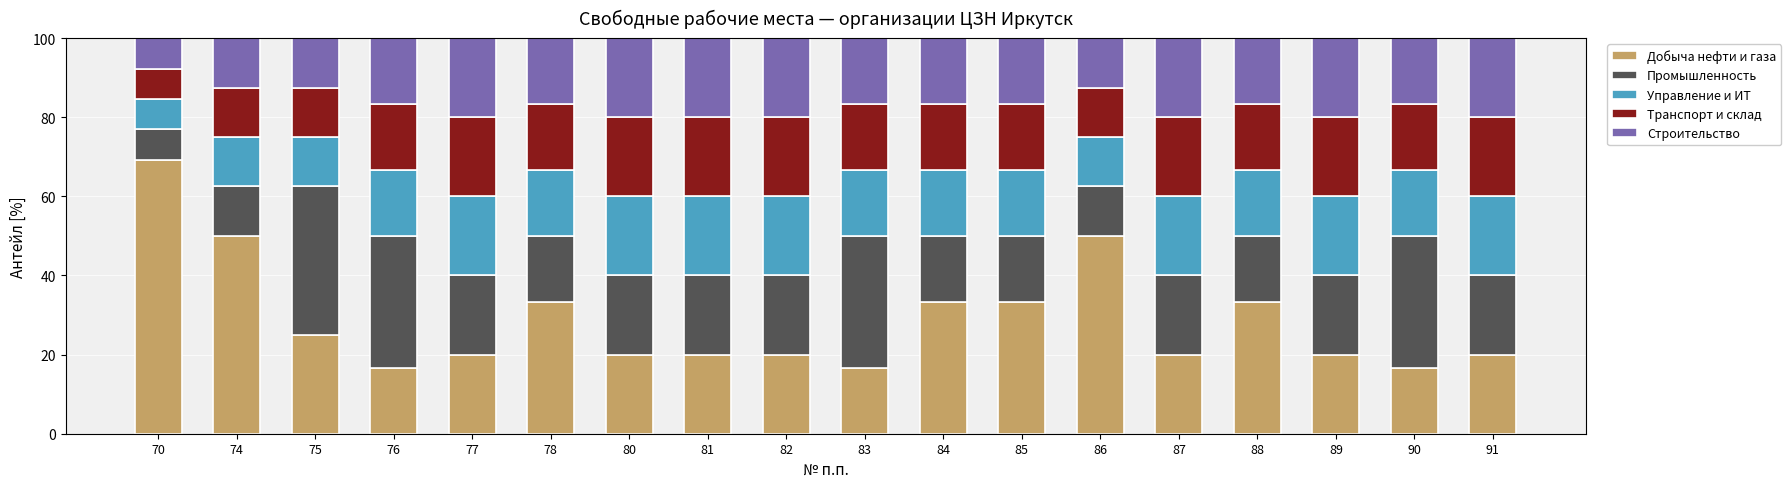

What is the average value of the Добыча нефти и газа series?

28.8